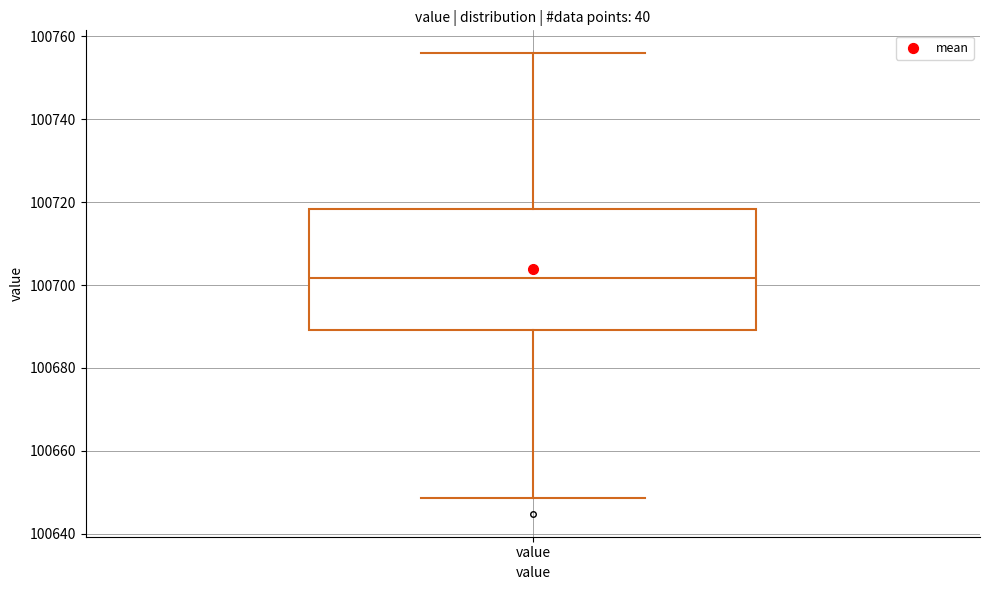

Read this box plot against the y-axis: the position of the median line, the range covered by the box, and the ends of both whiskers. The values are not printed on the chart, so give them approximately, as read against the axis.

median 100702, box 100690 to 100718, whiskers 100648 to 100756